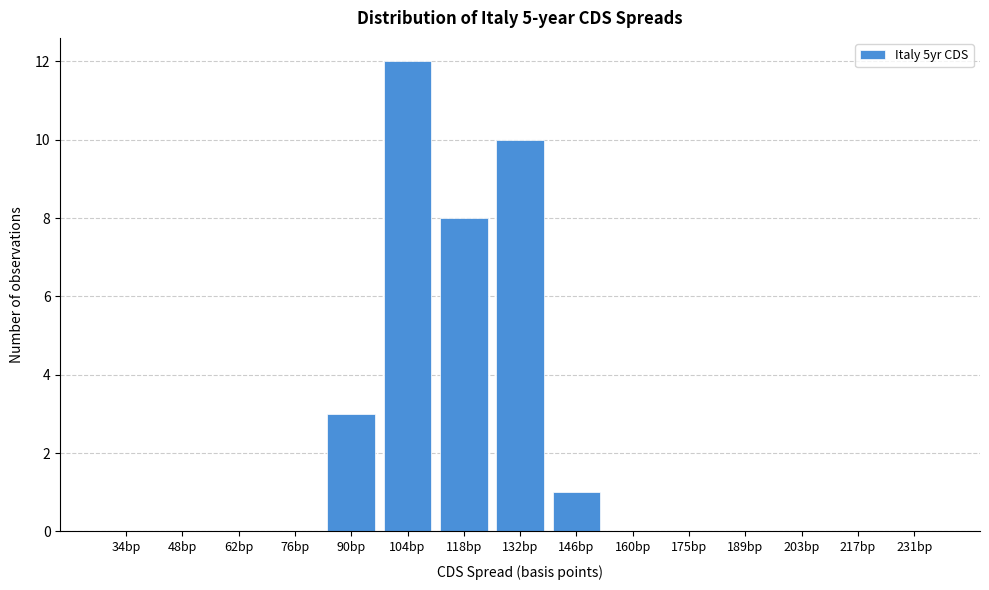

Reading left to right, what are all the values shown in this chart?

34bp=0	48bp=0	62bp=0	76bp=0	90bp=3	104bp=12	118bp=8	132bp=10	146bp=1	160bp=0	175bp=0	189bp=0	203bp=0	217bp=0	231bp=0